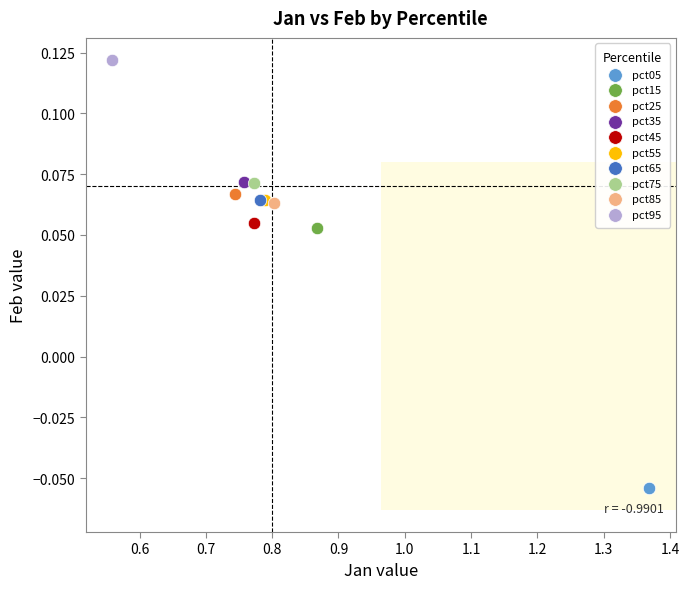

What are all the series names shown in the legend?

pct05, pct15, pct25, pct35, pct45, pct55, pct65, pct75, pct85, pct95